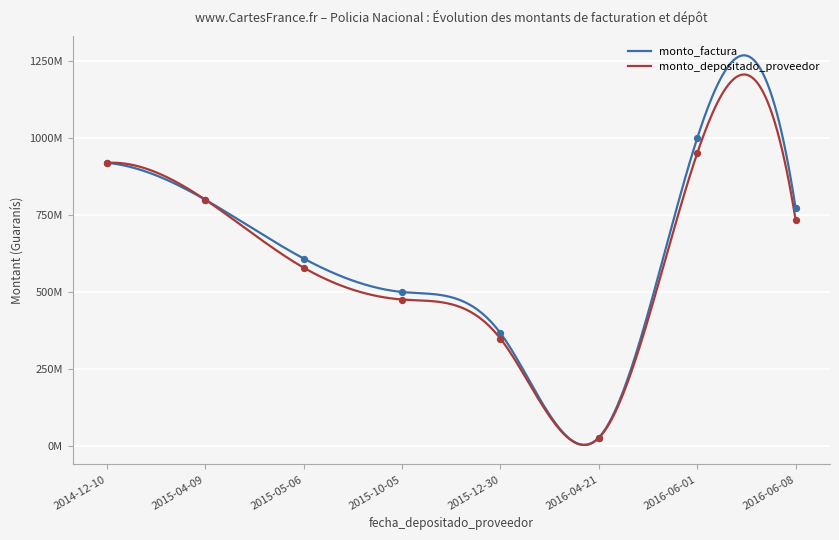

Is the value of monto_depositado_proveedor at 2016-04-21 greater than the value of monto_factura at 2016-06-01?

No